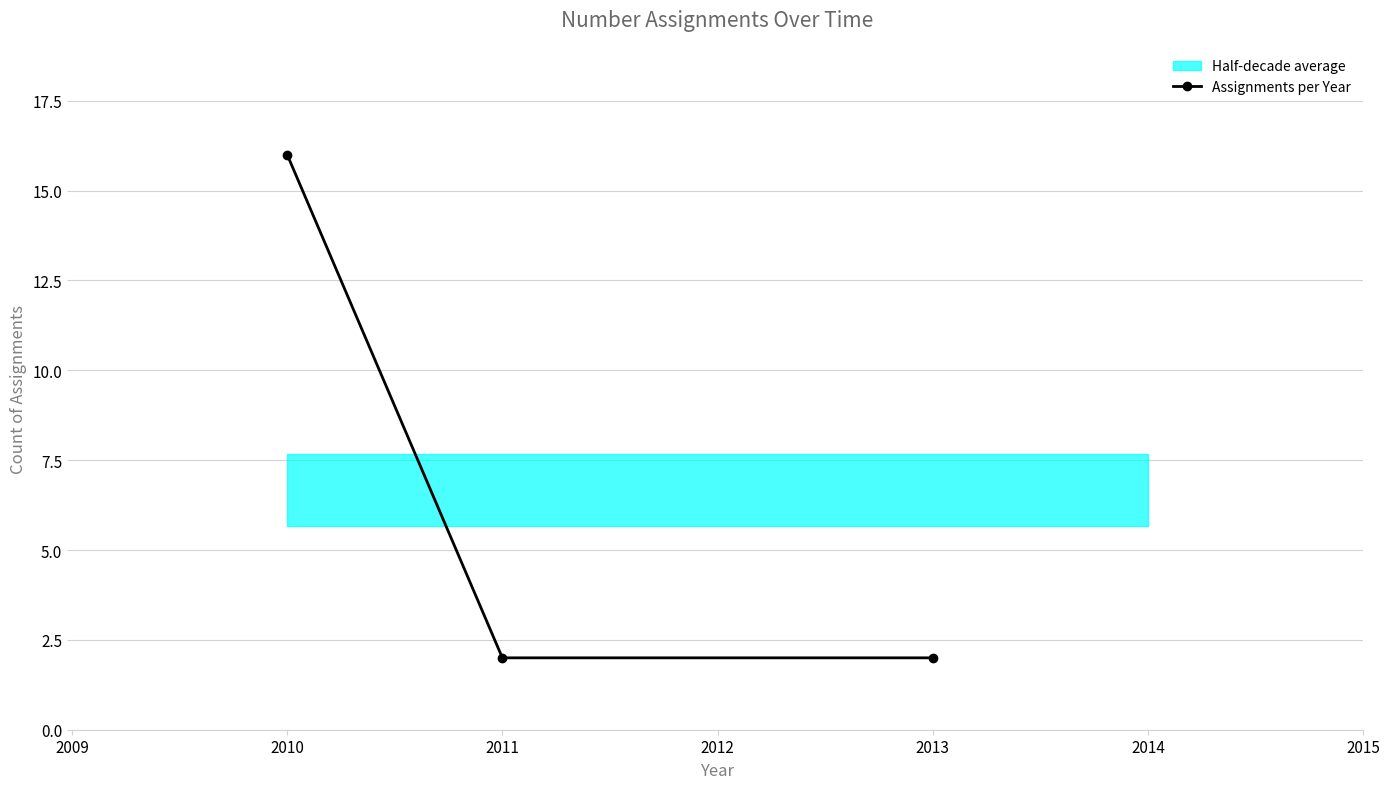

What is the value of the 2nd point from the left?

2